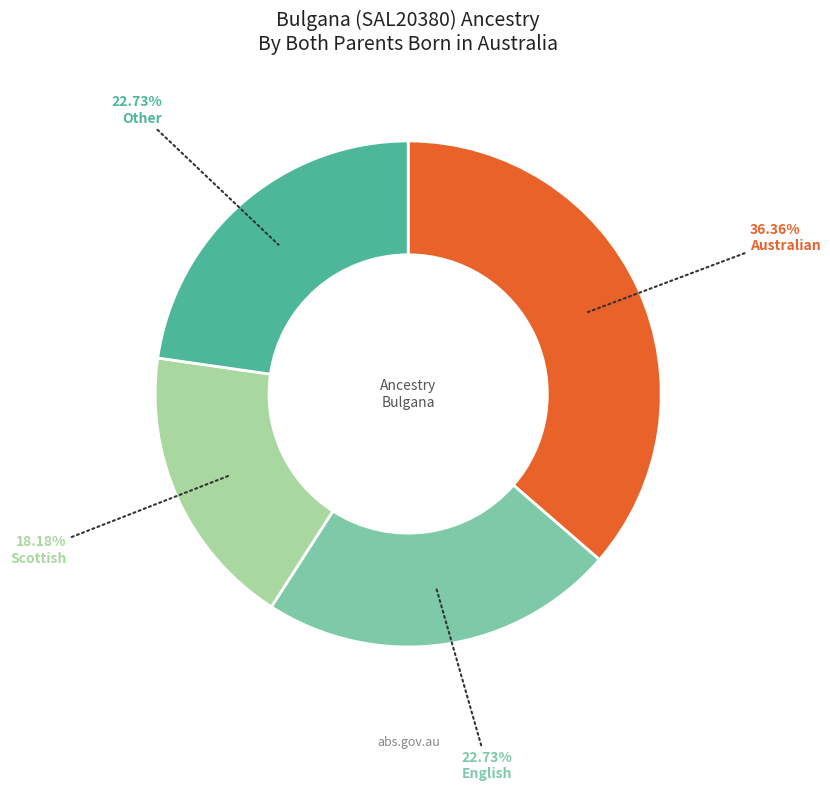

Is there a majority slice in this chart?

No